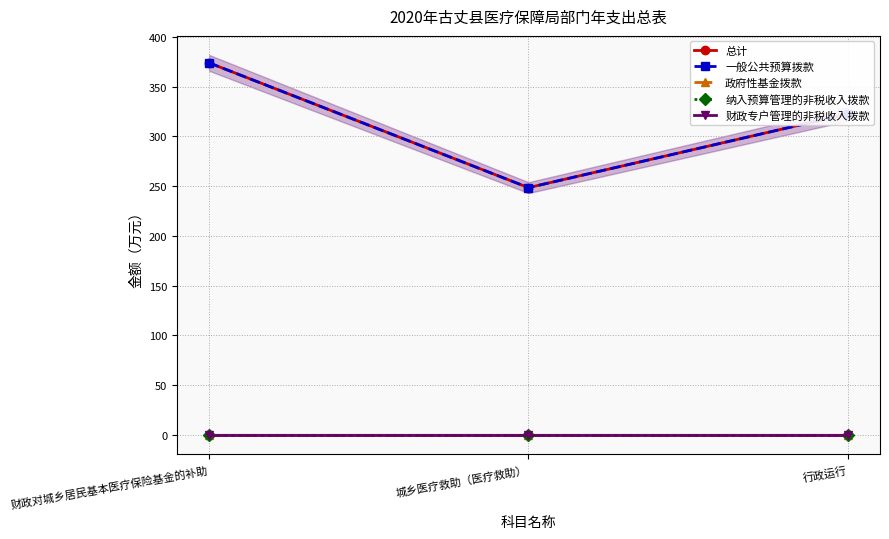

Count the number of categories in the chart.

3